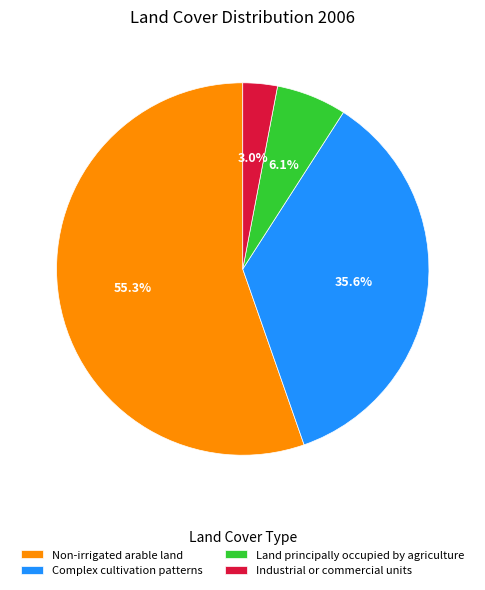

How many slices are in this pie chart?

4